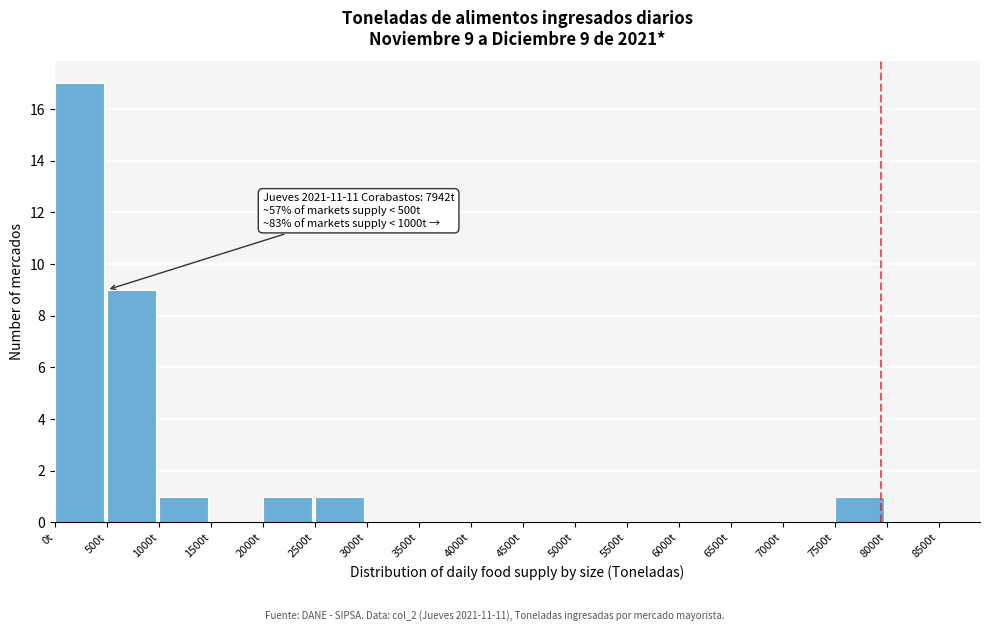

Which range on the x-axis has the tallest bar?

0 to 500